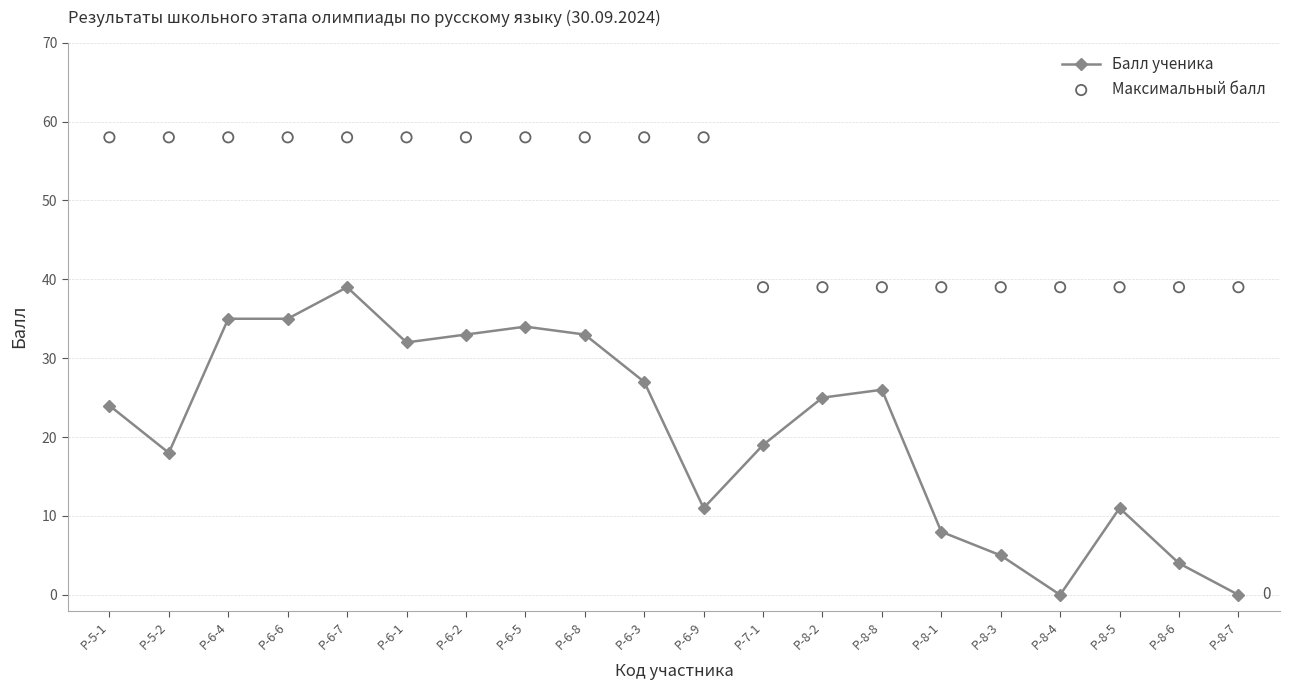

Is the value of Максимальный балл at Р-8-6 greater than the value of Балл ученика at Р-8-3?

Yes